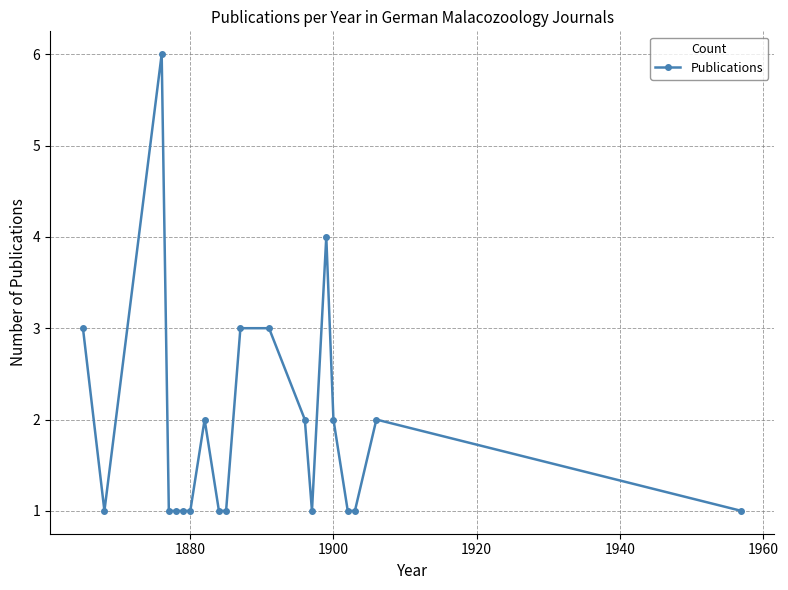

What is the value of the 9th point from the left?

1